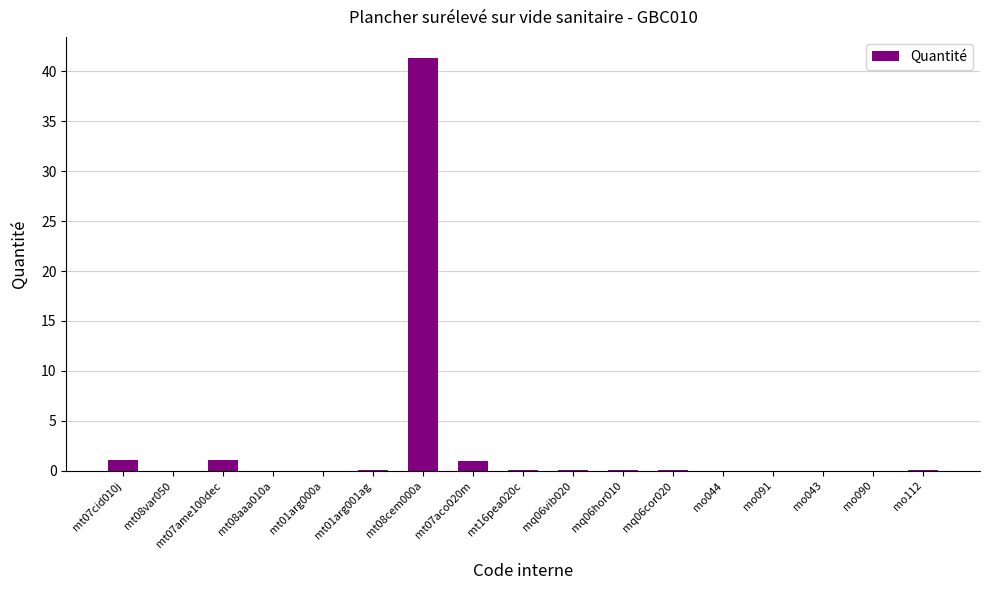

How many categories are shown in the chart?

17